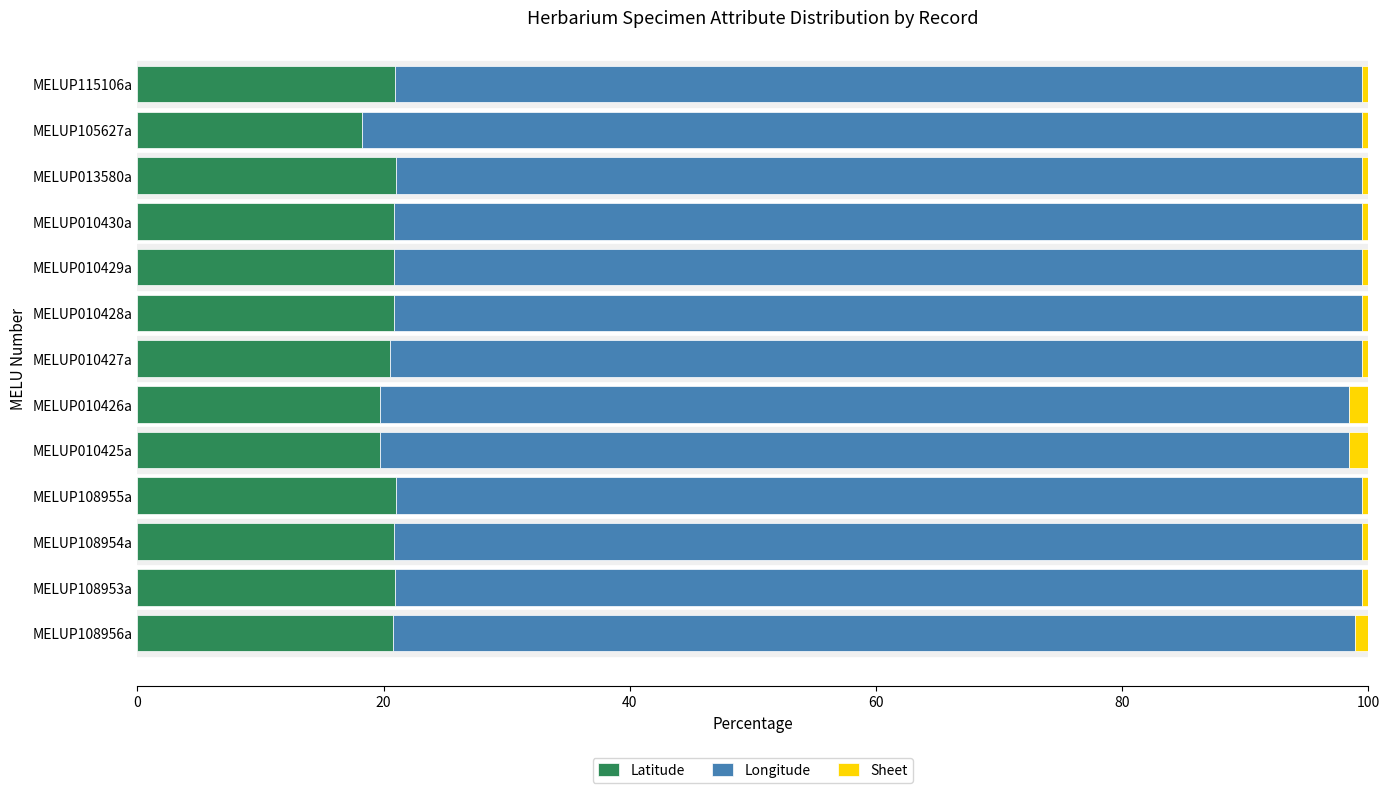

The Latitude series shows 33.5 at MELUP010428a. True or false?

False